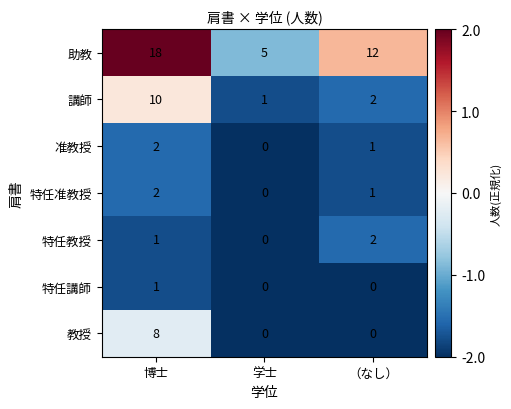

Rank the categories by 准教授 value from highest to lowest.

博士, （なし）, 学士